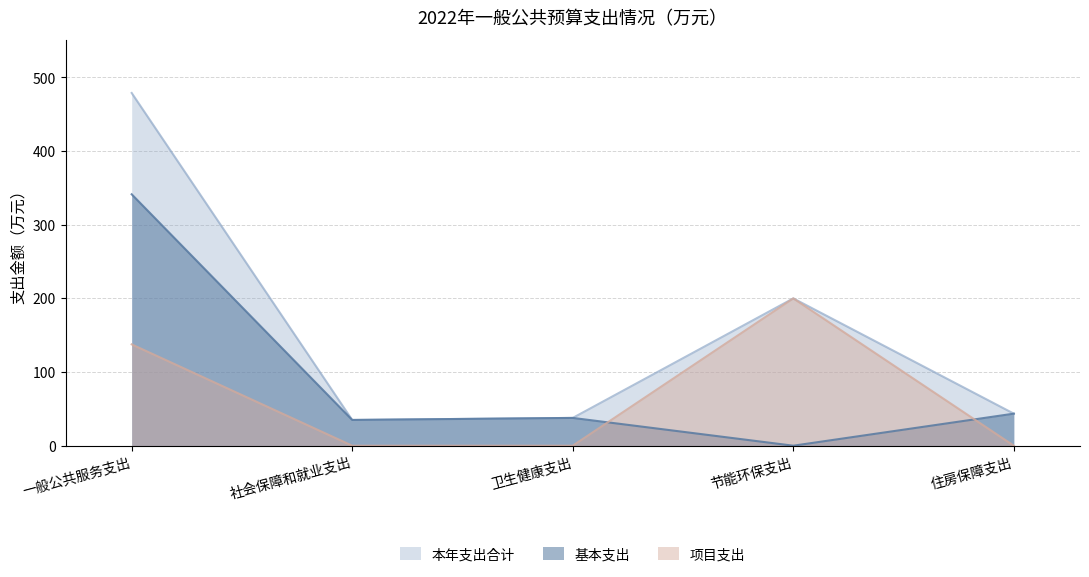

True or false: 本年支出合计 and 基本支出 intersect in this chart.

False